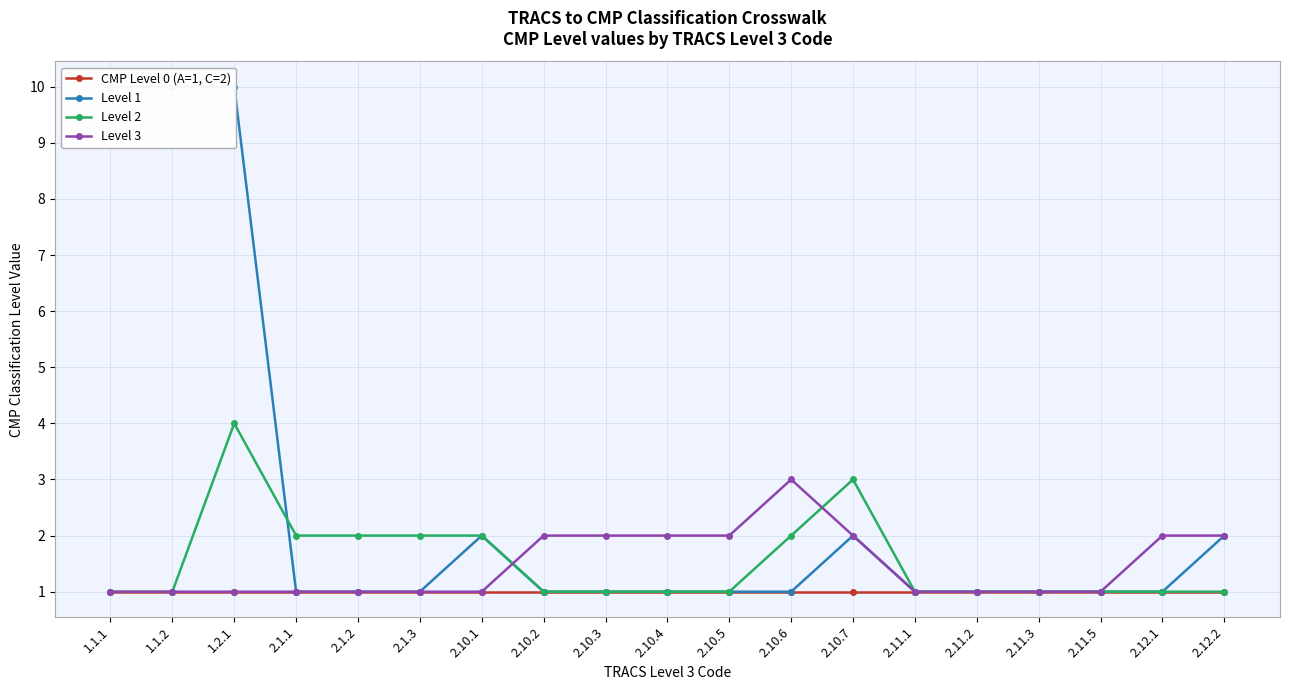

True or false: Level 3 has a value of 0 at 2.10.1.

False